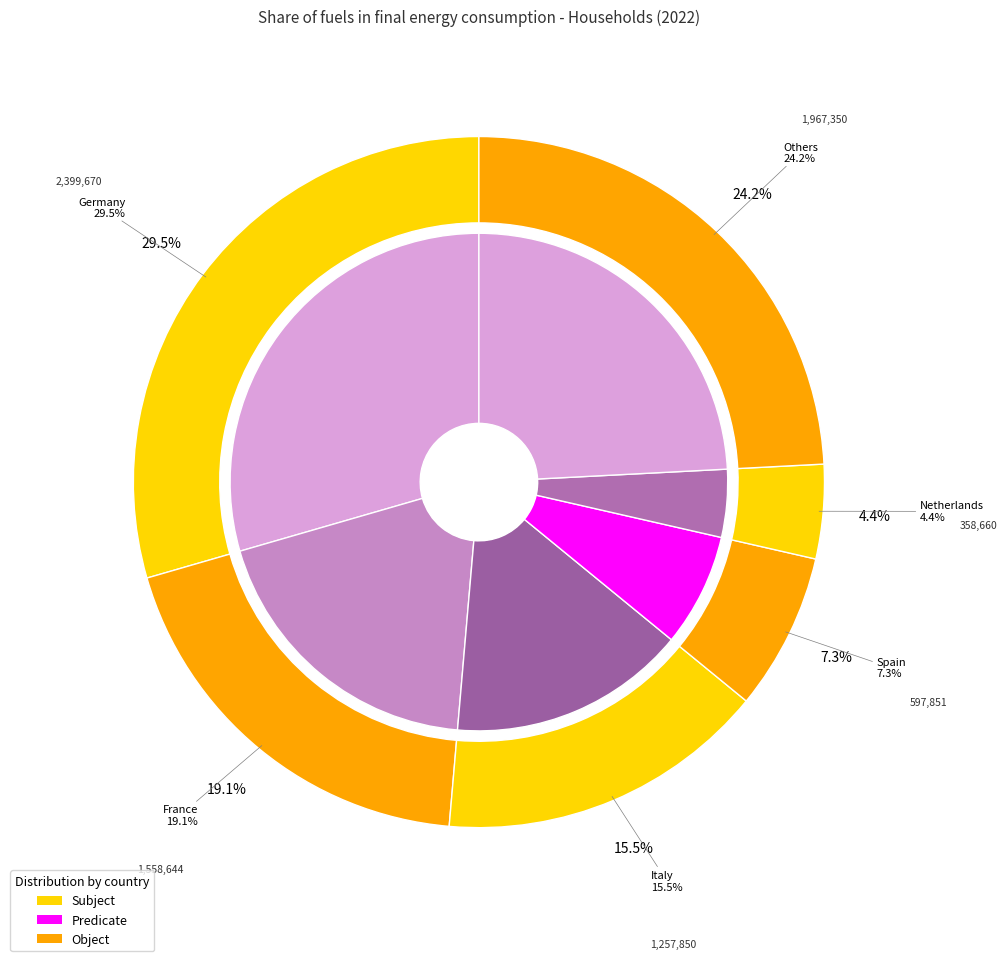

Do Estonia and Netherlands together represent more than half of the pie?

No